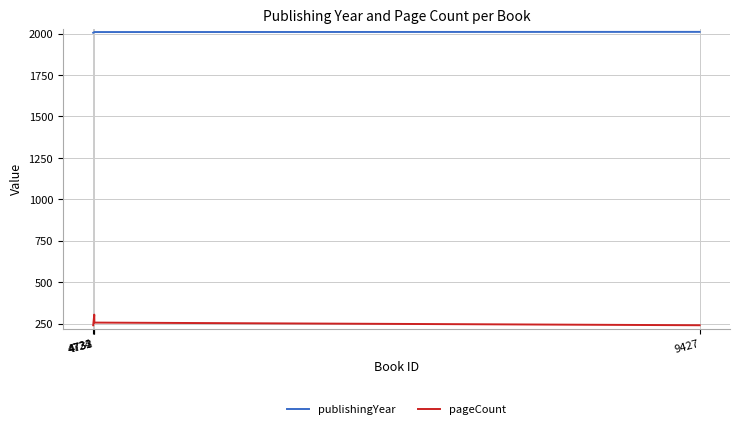

What is the total value across all series at 4733?

2265